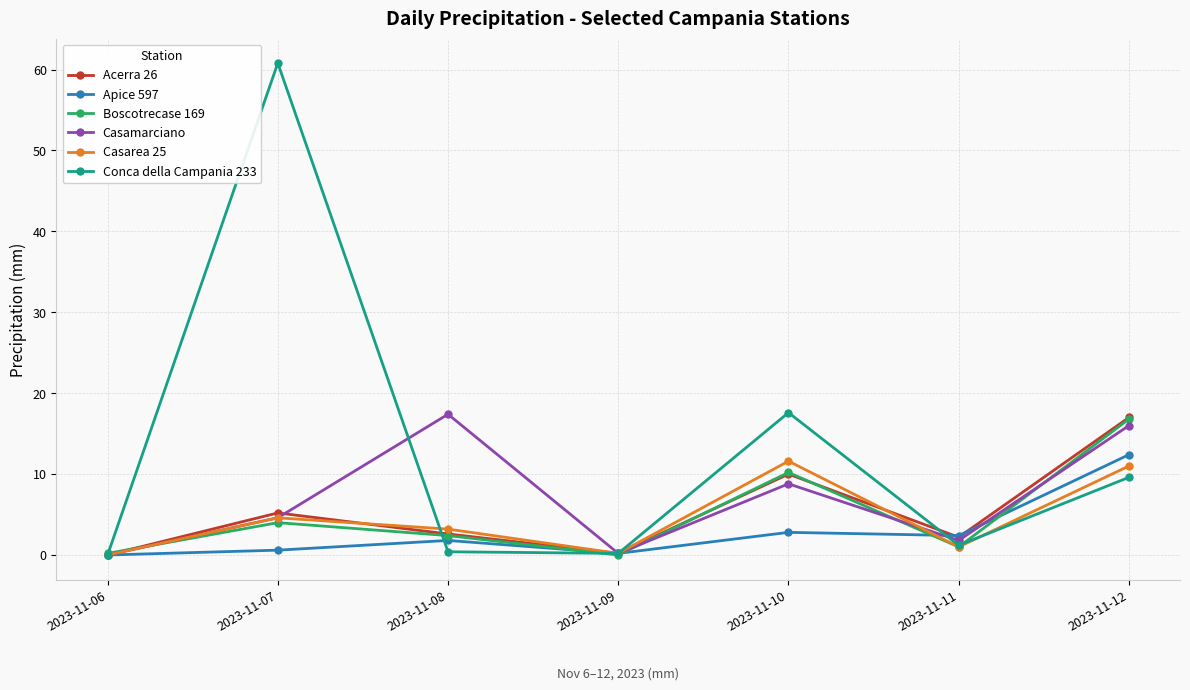

At how many categories does at least one series exceed 7?

4